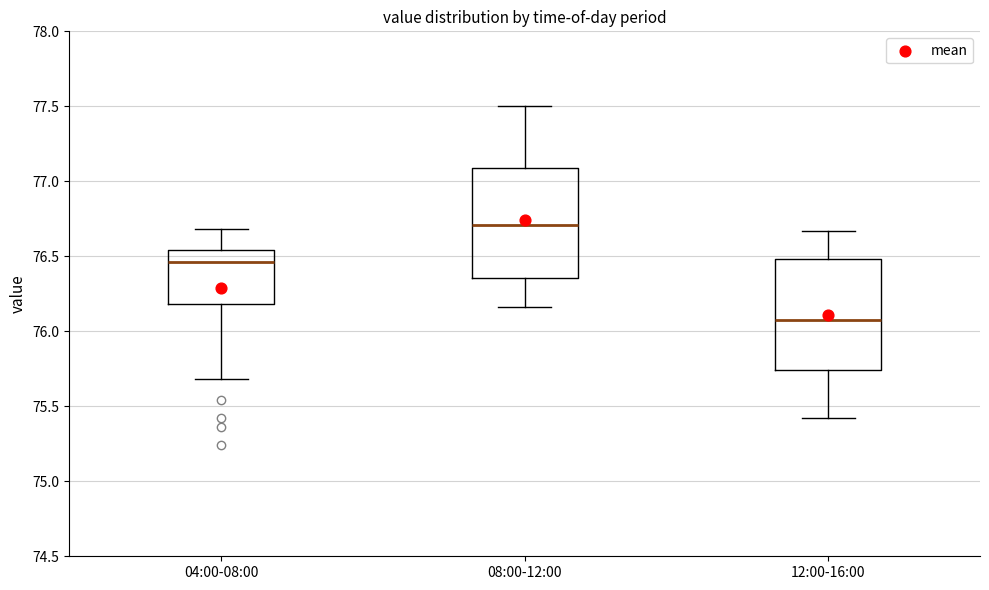

Which box has the highest median line?

08:00-12:00